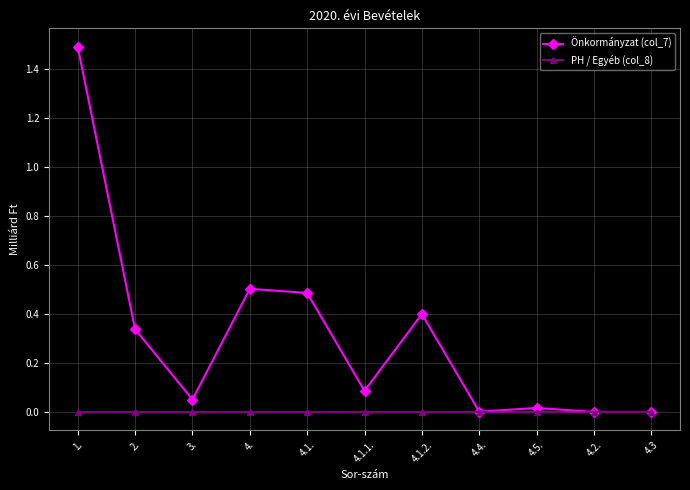

Count the number of data series in this chart.

2